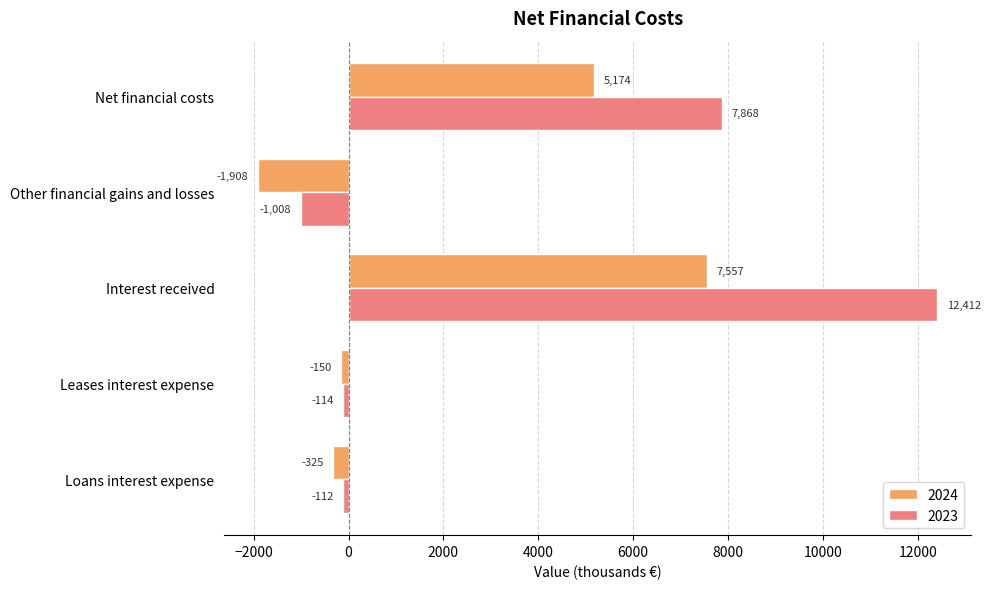

At which category is the sum across all series the highest?

Interest received